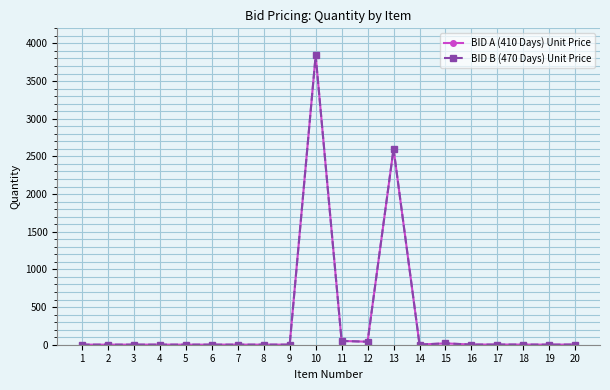

Does the chart have visible grid lines?

Yes